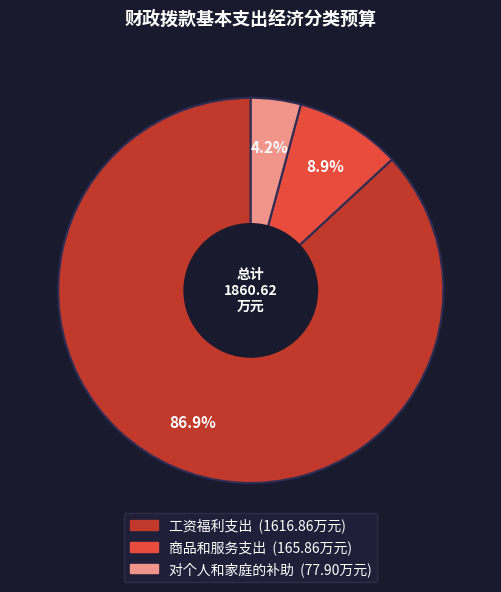

How many slices are in this pie chart?

3